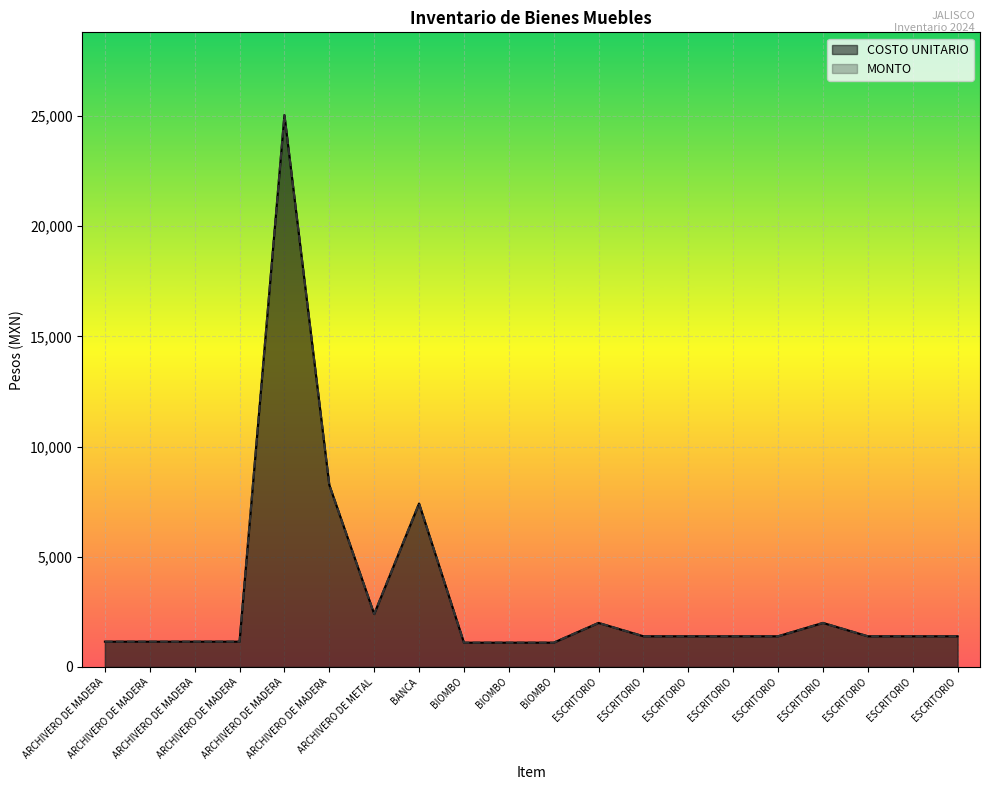

Reading left to right, list all the values displayed in this chart.

COSTO UNITARIO: 1148.4	1148.4	1148.4	1148.4	25044.9	8259.2	2401.2	7416.2	1102.0	1102.0	1102.0	1998.0	1392.0	1392.0	1392.0	1392.0	1998.0	1392.0	1392.0	1392.0
MONTO: 1148.4	1148.4	1148.4	1148.4	25044.9	8259.2	2401.2	7416.2	1102.0	1102.0	1102.0	1998.0	1392.0	1392.0	1392.0	1392.0	1998.0	1392.0	1392.0	1392.0